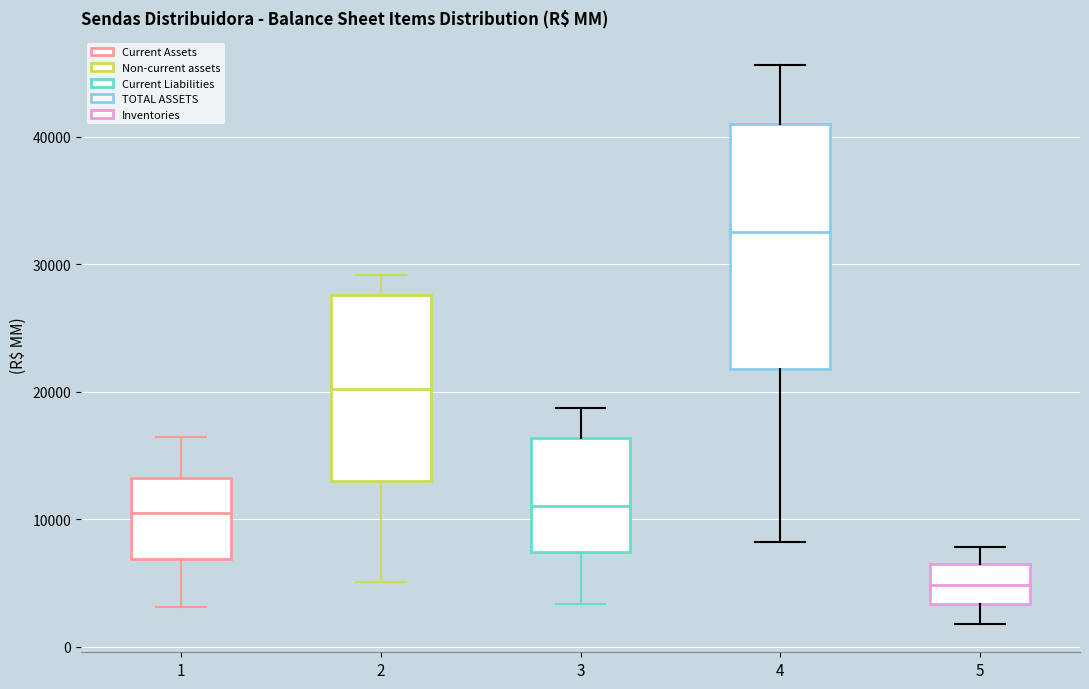

Reading left to right, read every box against the y-axis: the position of its median line, the range the box covers, and the ends of its whiskers. The values are not printed on the chart, so give them approximately, as read against the axis.

1: median 10000, box 7000 to 13000, whiskers 3000 to 16000
2: median 20000, box 13000 to 28000, whiskers 5000 to 29000
3: median 11000, box 7000 to 16000, whiskers 3000 to 19000
4: median 32000, box 22000 to 41000, whiskers 8000 to 46000
5: median 5000, box 3000 to 7000, whiskers 2000 to 8000